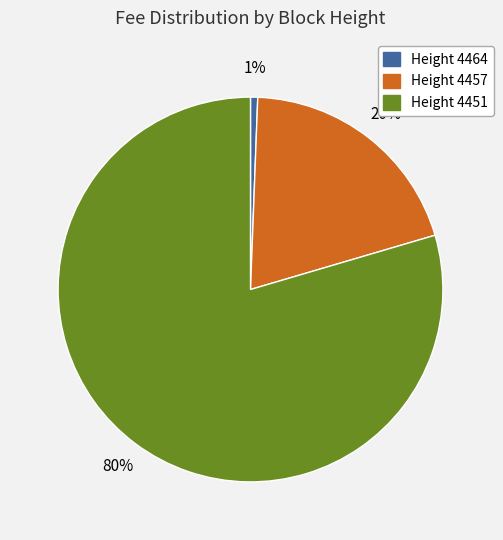

To the nearest percent, what percentage of the pie is Height 4464?

1%